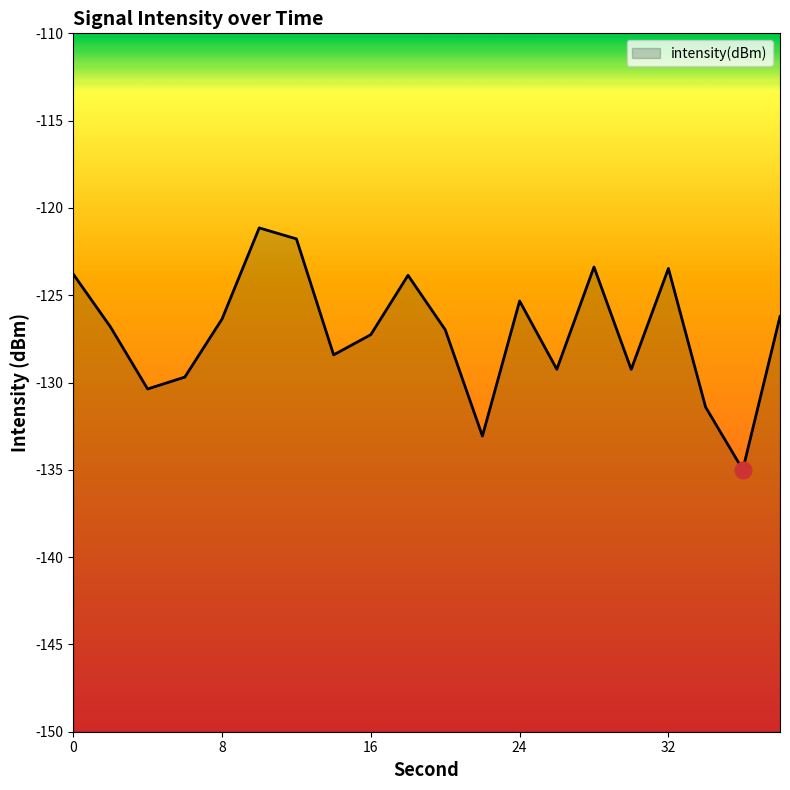

Where is the first local maximum?

10